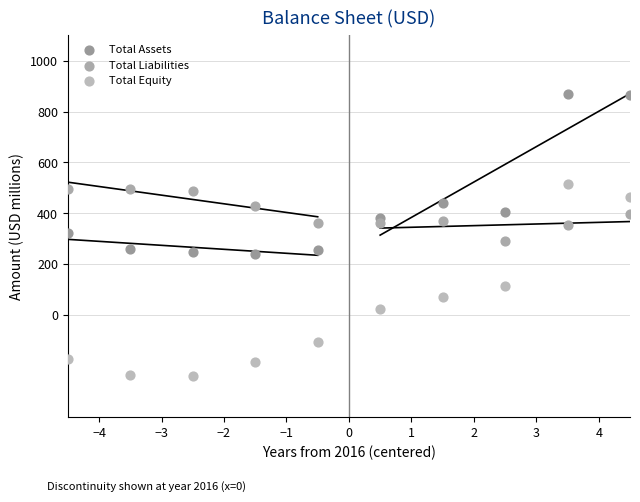

In the Total Assets series, what Y value is closest to 556?

439.8